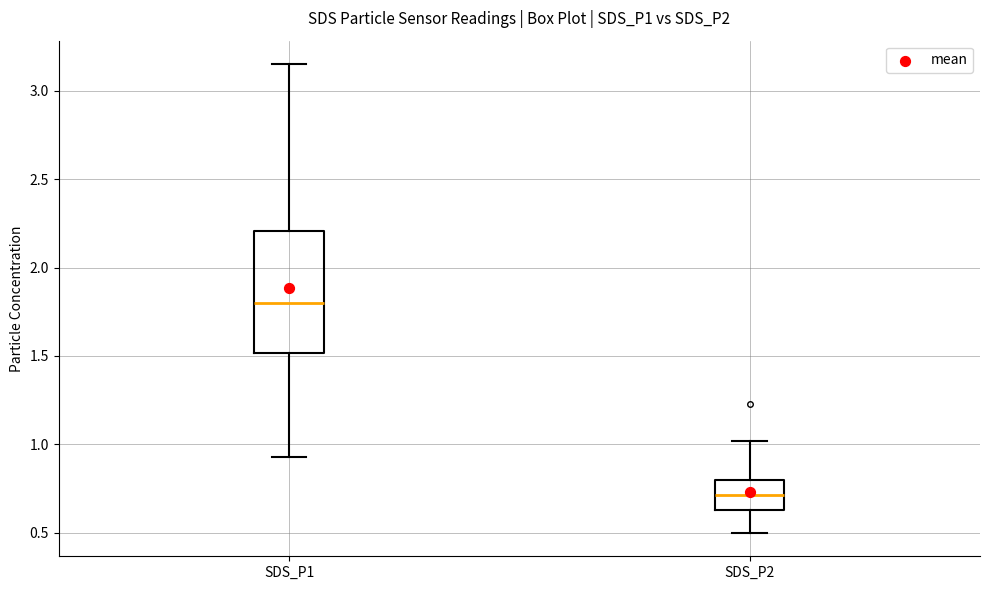

Where does the upper whisker of the box for SDS_P1 end on the y-axis? The values are not printed on the chart, so give them approximately, as read against the axis.

3.15